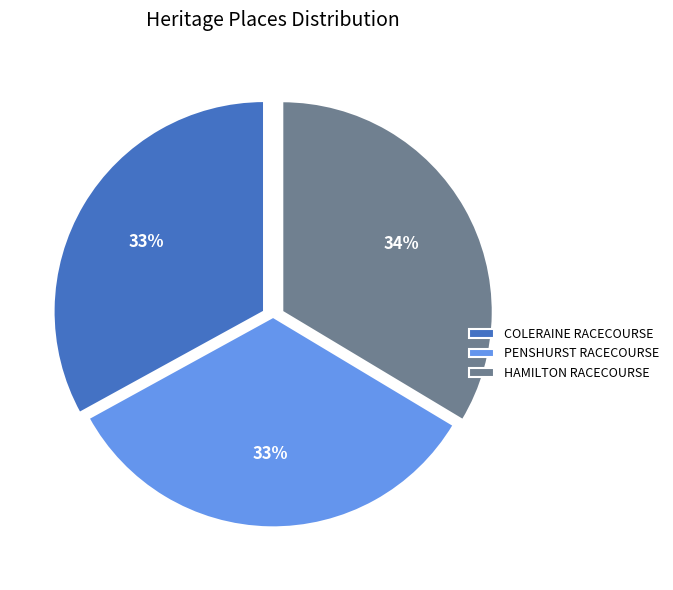

What is the ratio of the value at PENSHURST RACECOURSE to the value at COLERAINE RACECOURSE?

1.0